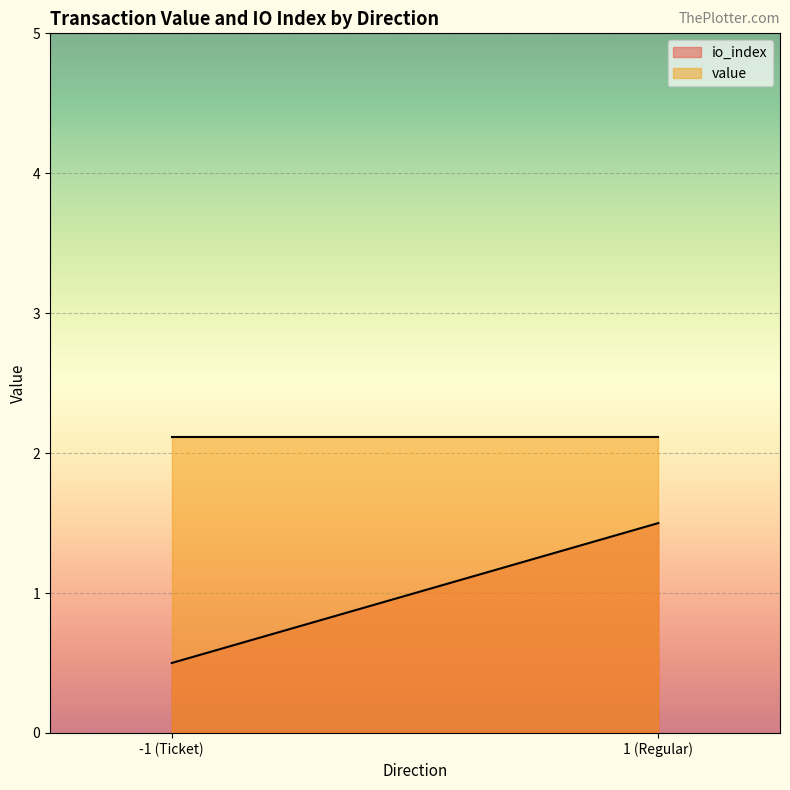

Which series has the largest total across all categories?

value